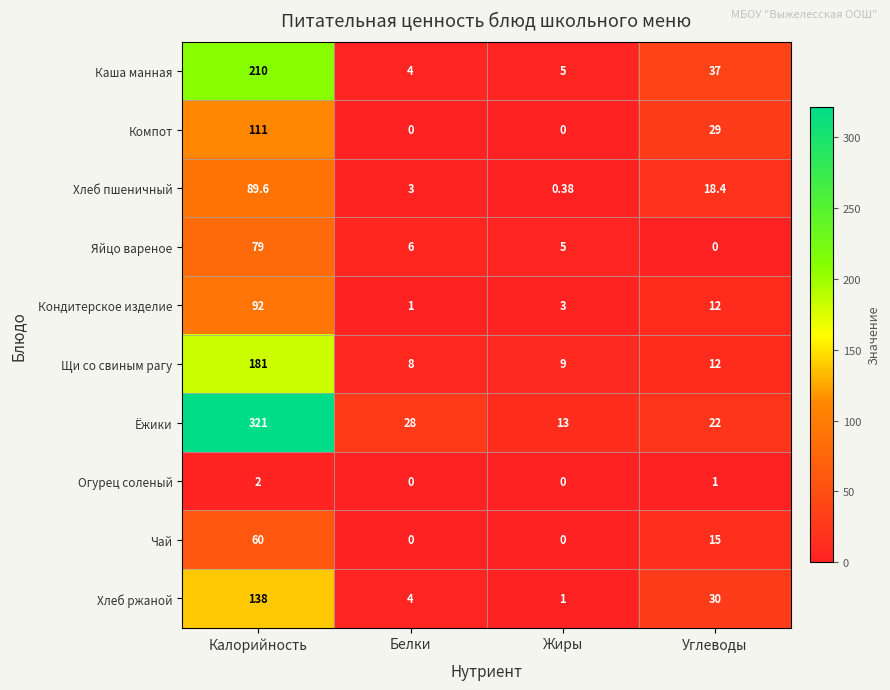

Rank the series by their maximum value, from lowest to highest.

Огурец соленый, Чай, Яйцо вареное, Хлеб пшеничный, Кондитерское изделие, Компот, Хлеб ржаной, Щи со свиным рагу, Каша манная, Ёжики